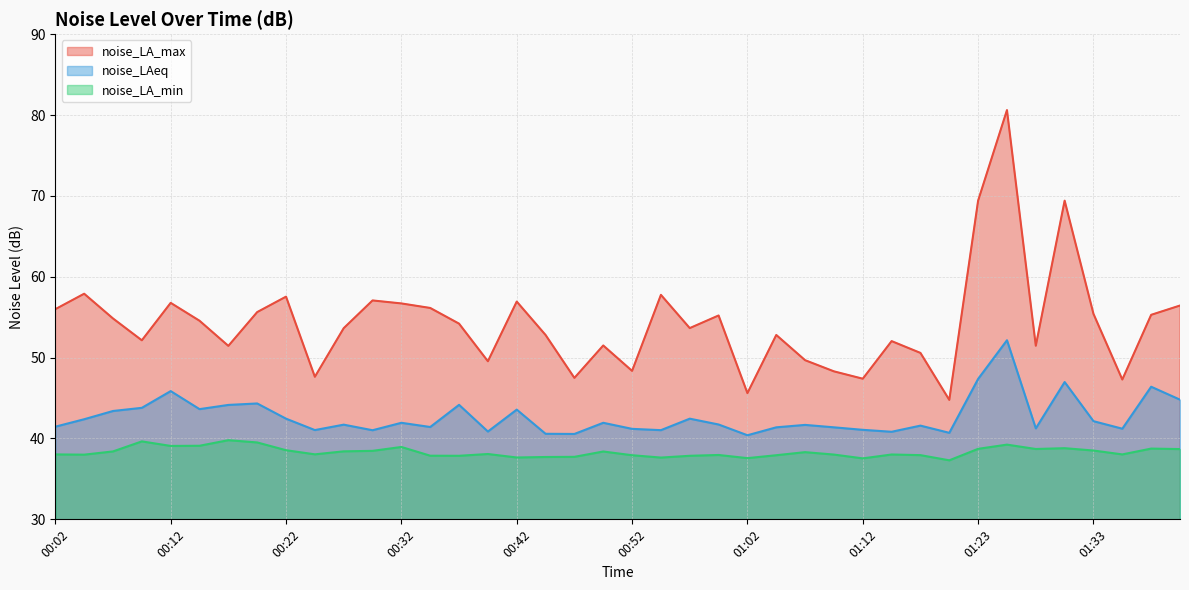

Count the number of categories in the chart.

40